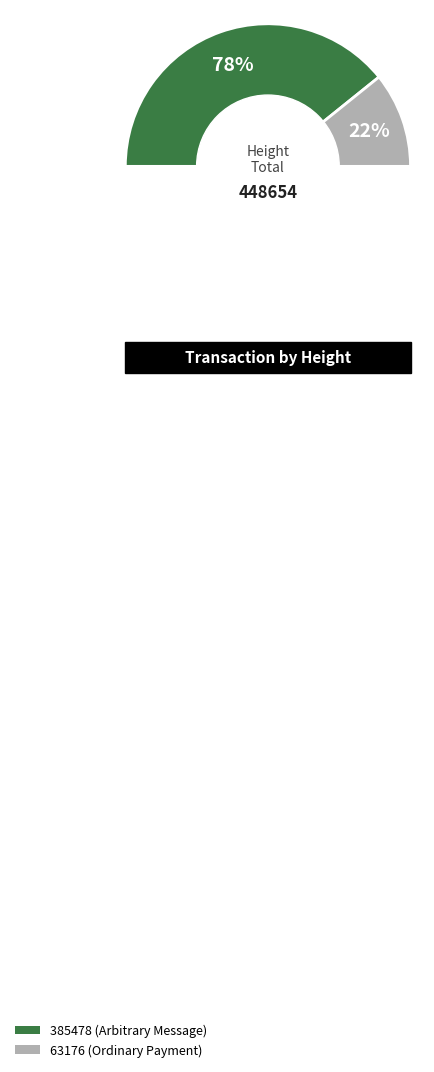

Which category has the biggest portion of the pie?

385478